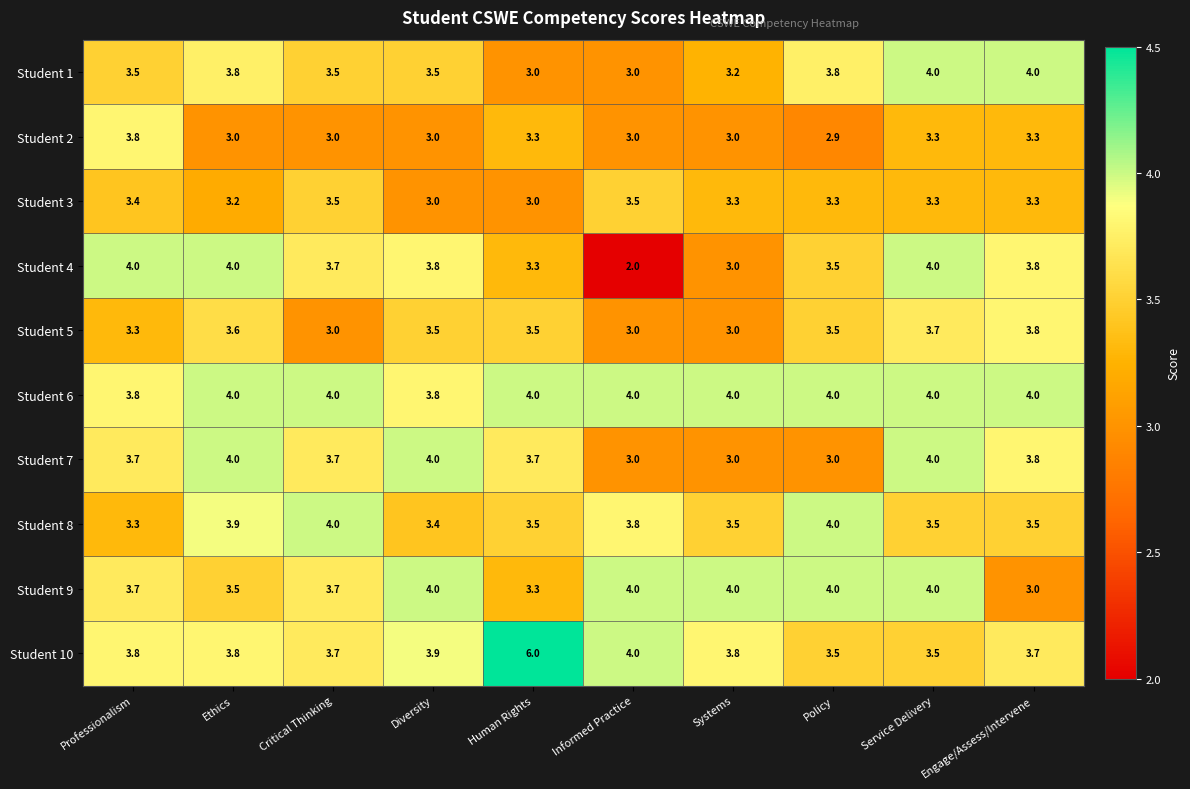

What is the total value across all series at Informed Practice?

33.3